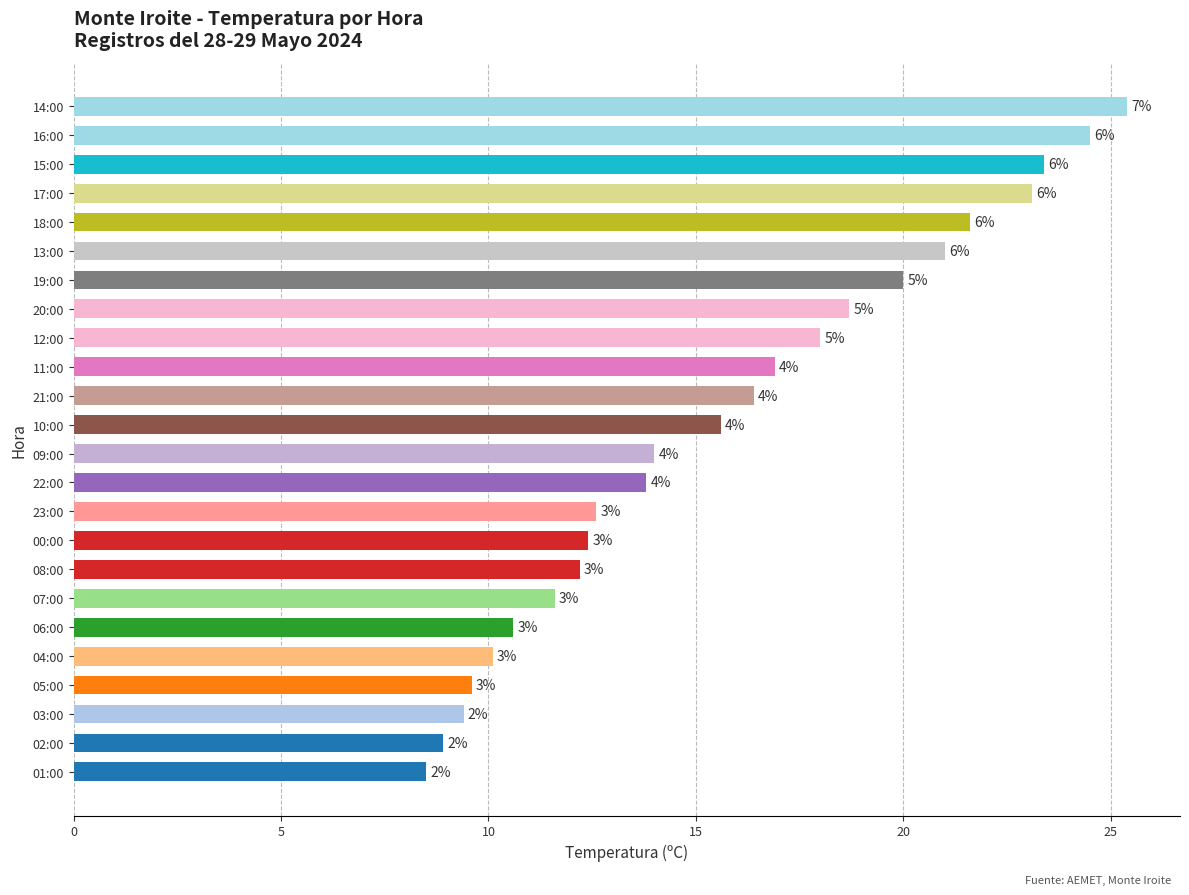

Are the bars horizontal?

Yes